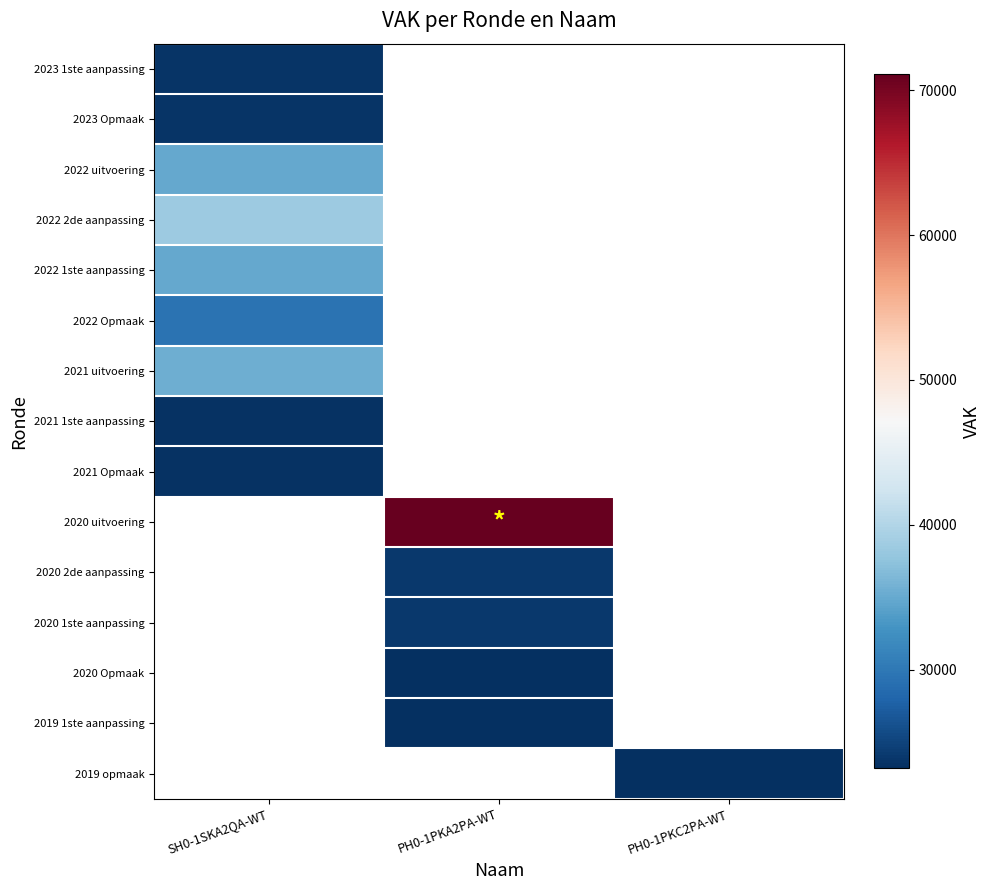

What is the smallest value displayed?

23182.0